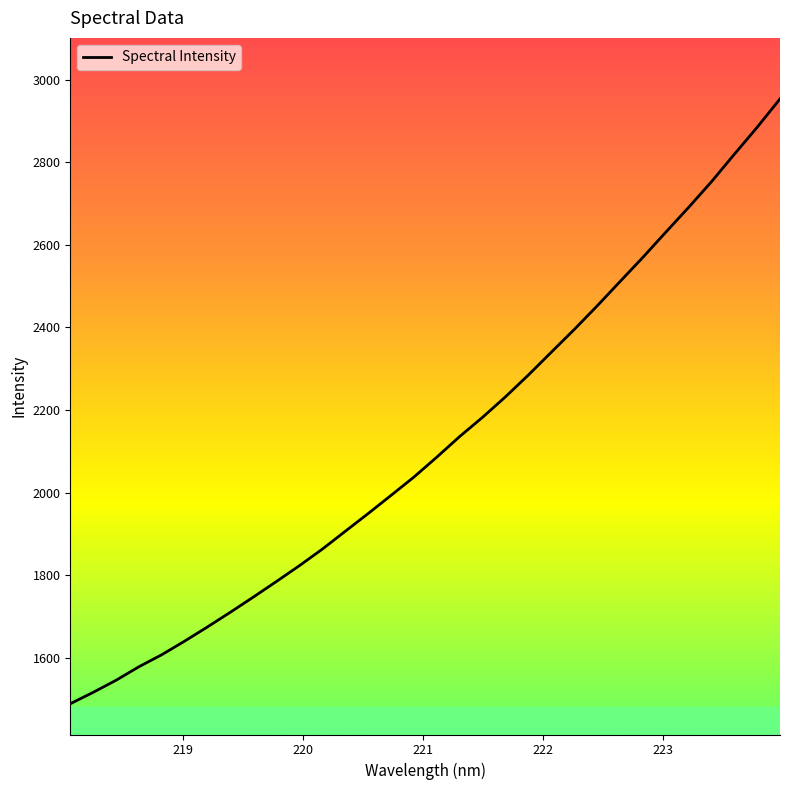

Is this an area chart (filled region under the line)?

No